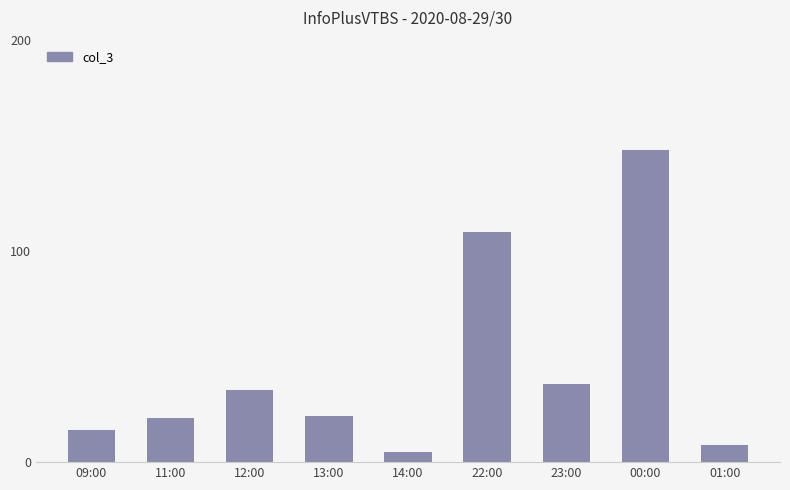

How many bars are there in total?

9